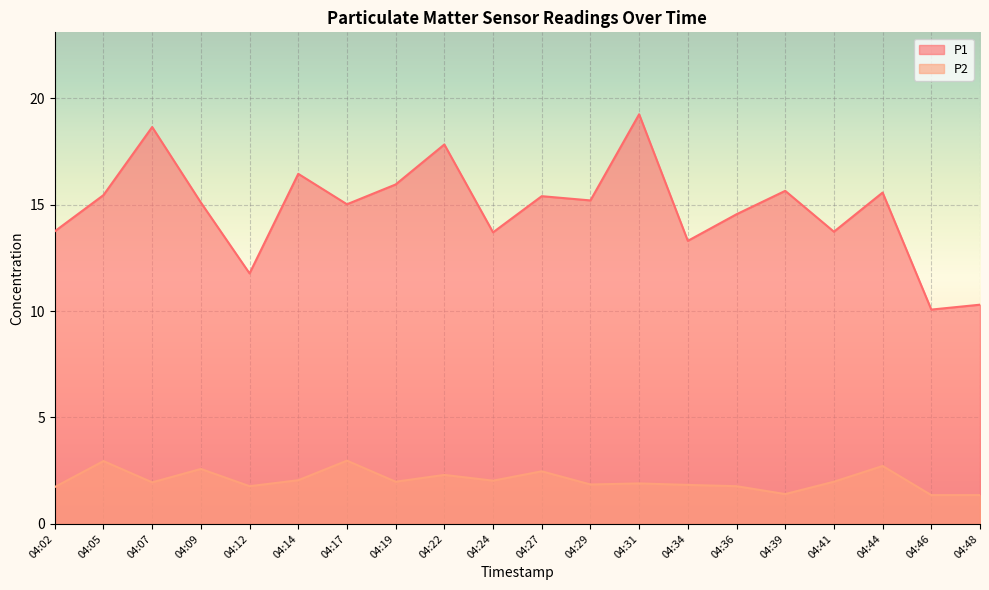

True or false: P2 and P1 cross at least once.

False